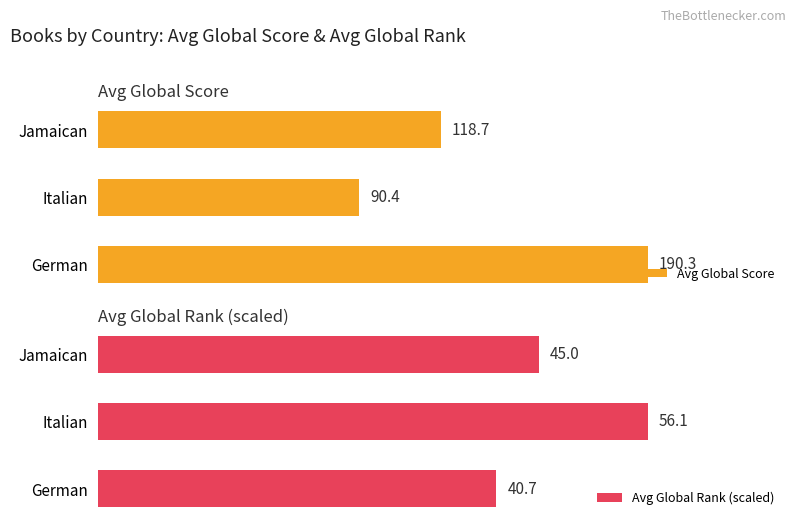

List the labels in order of Avg Global Score value, largest first.

German, Jamaican, Italian